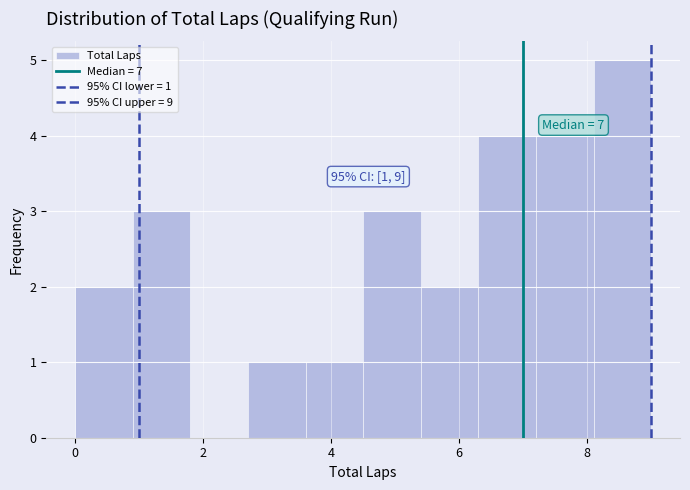

Over which range of the x-axis is the bar tallest?

8.1 to 9.0